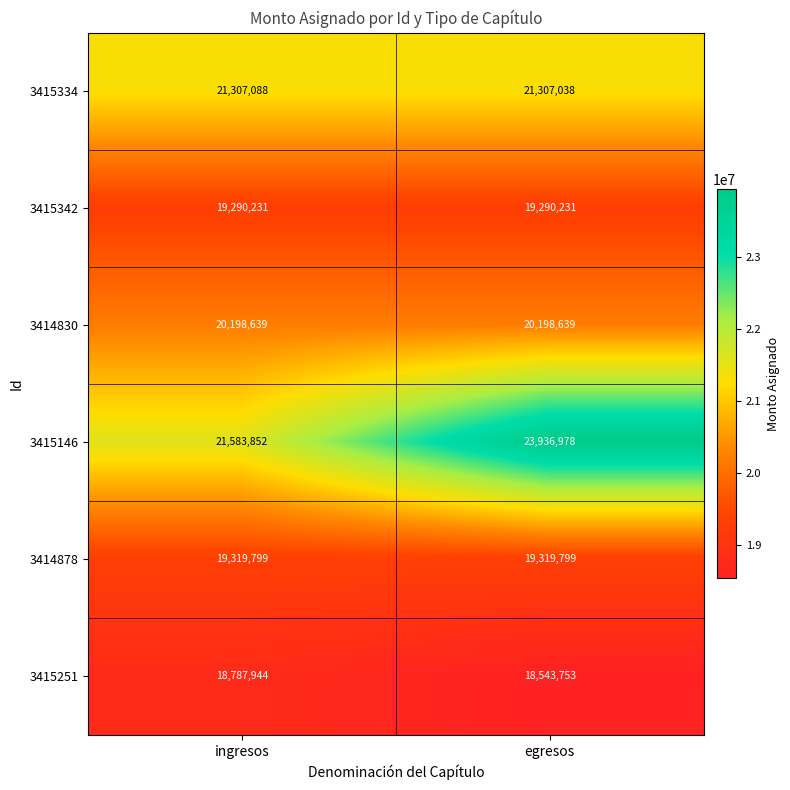

What is the minimum value shown in the chart?

18543753